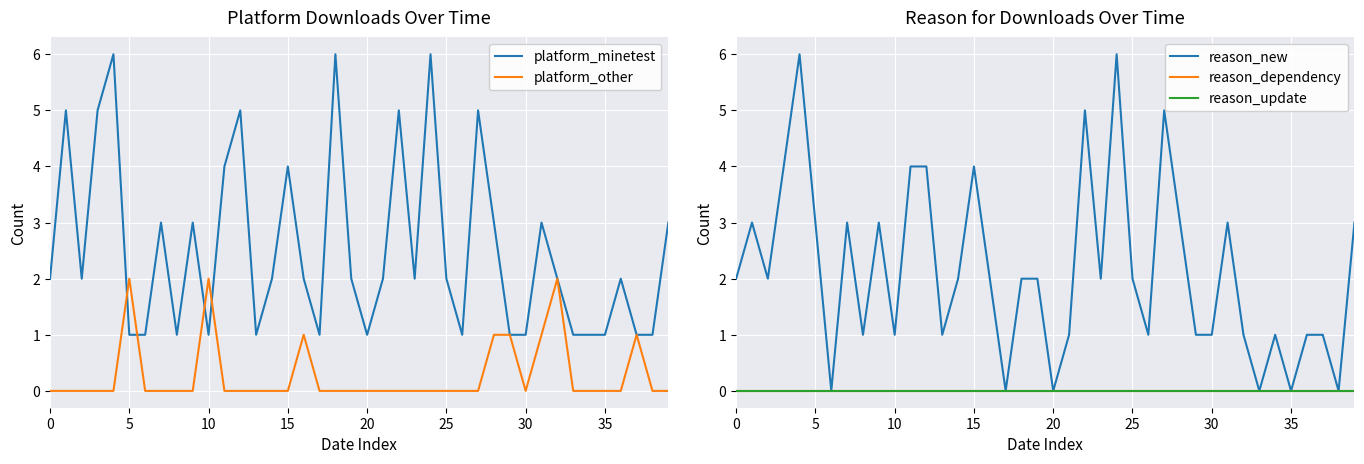

How many data points in platform_minetest are above 2?

15